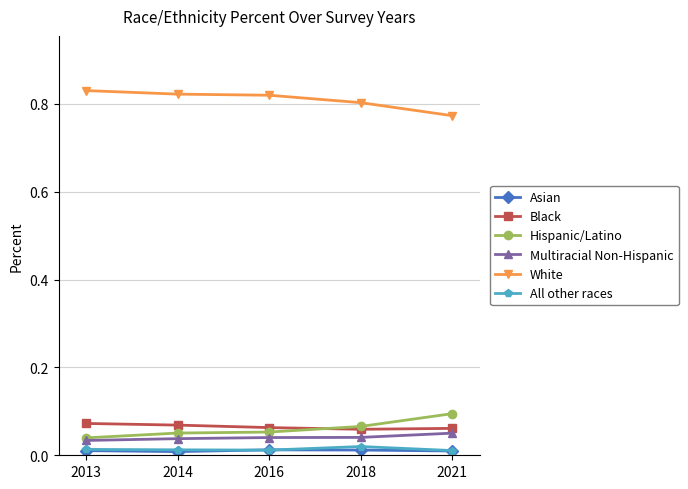

What is the total value across all series at 2016?

1.0